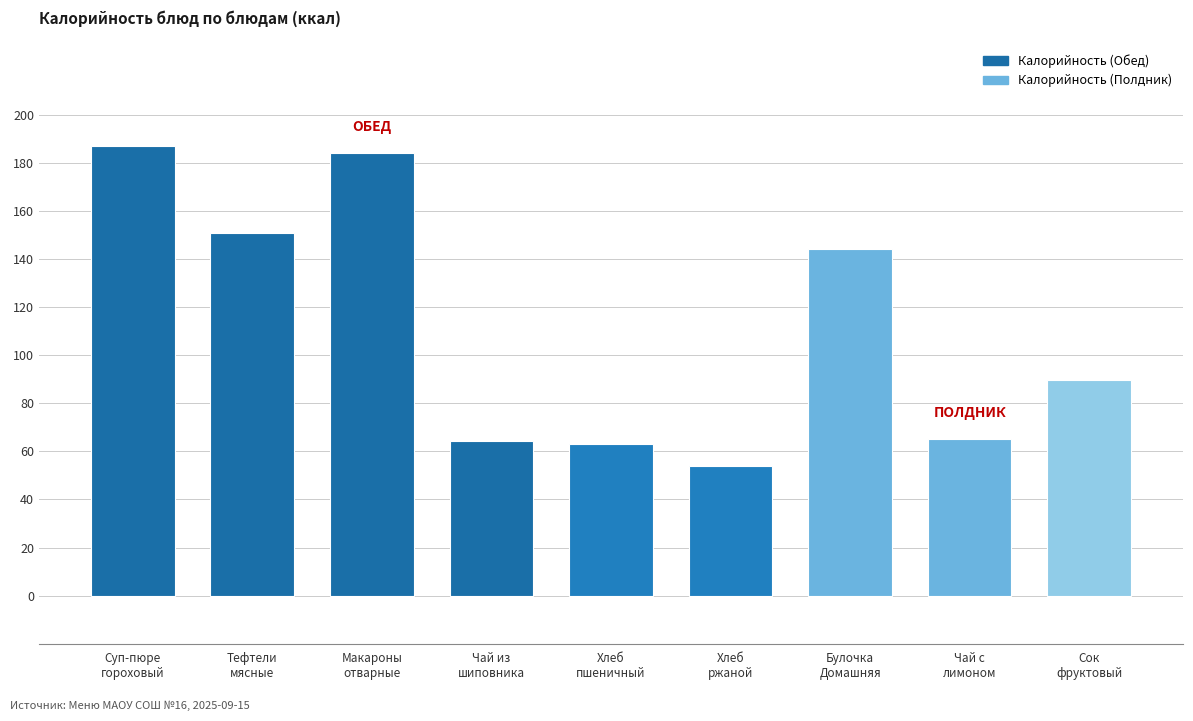

What is the value of the 5th bar from the left?

63.0